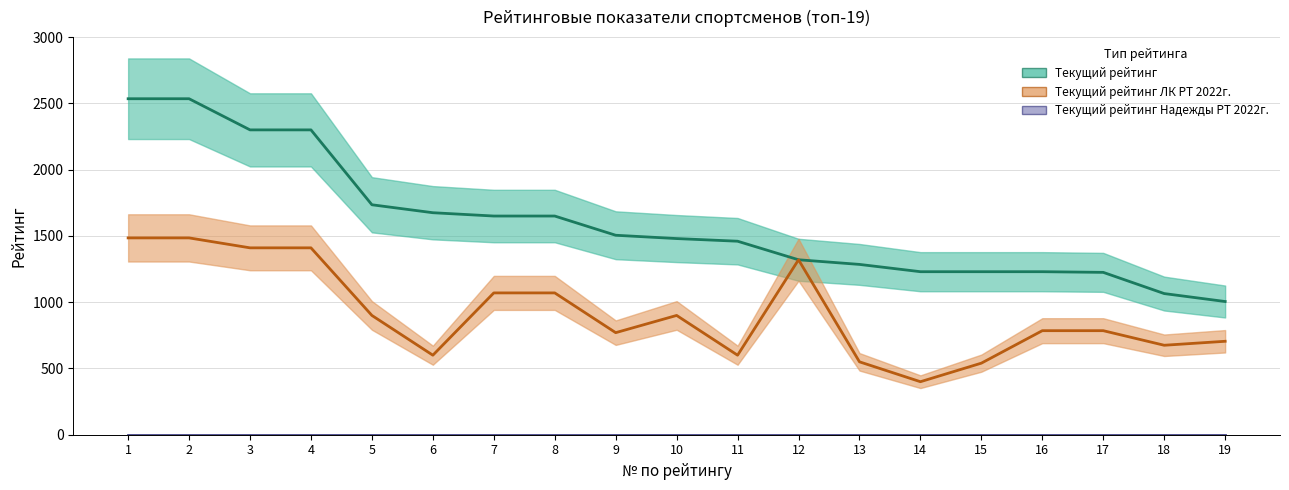

How many lines are shown in the chart?

3